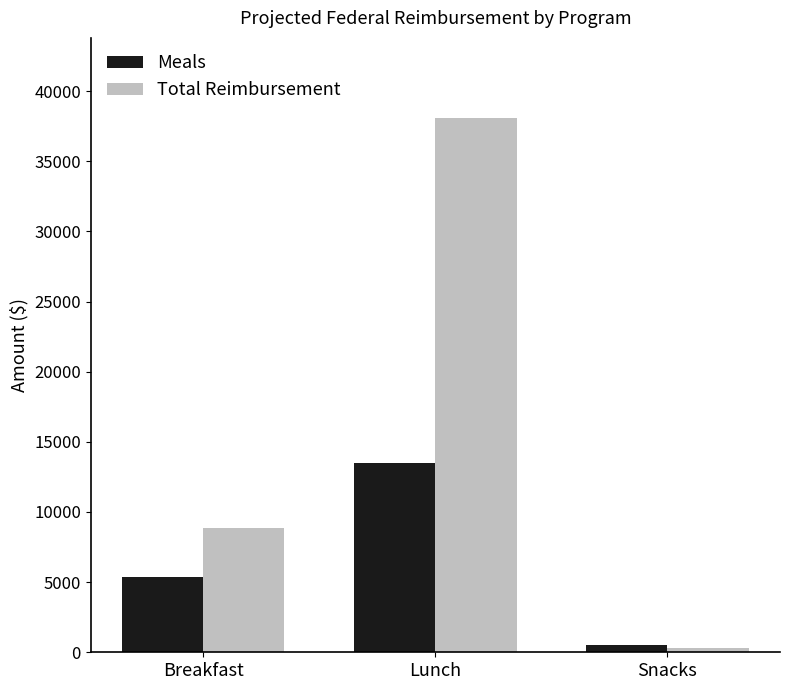

Count the number of data series in this chart.

2